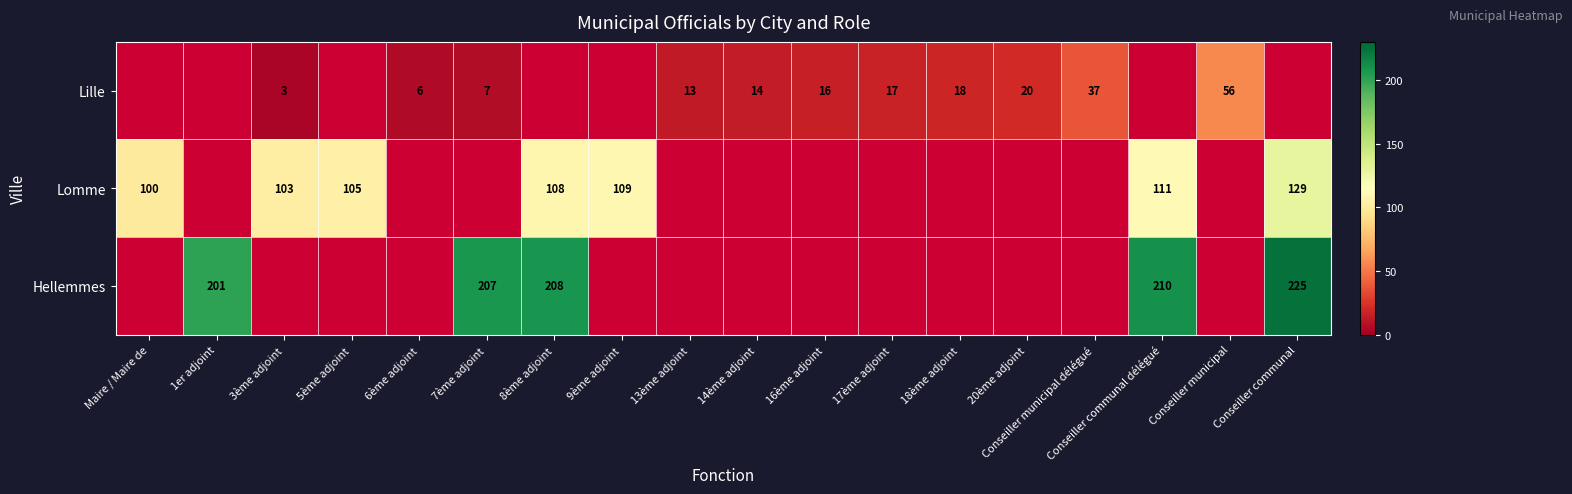

What is the difference between the Lille values at 16ème adjoint and 20ème adjoint?

4